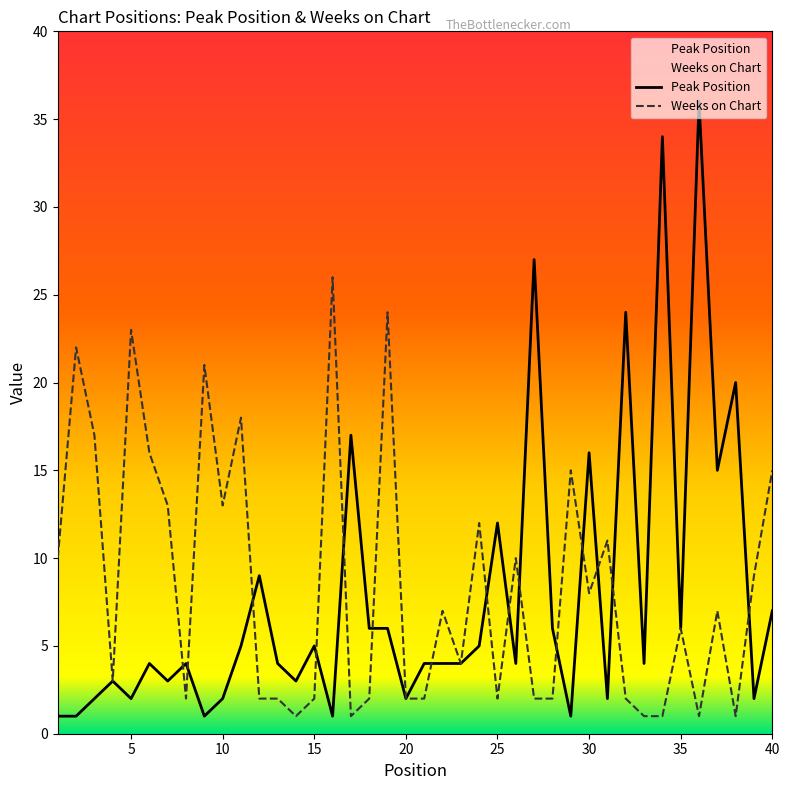

At which label does Weeks on Chart first exceed 7?

1